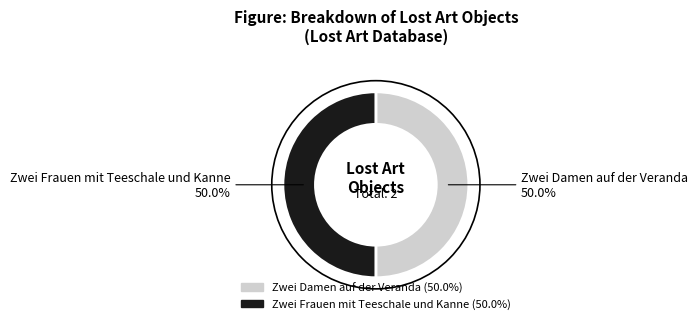

How many slices are in this pie chart?

2